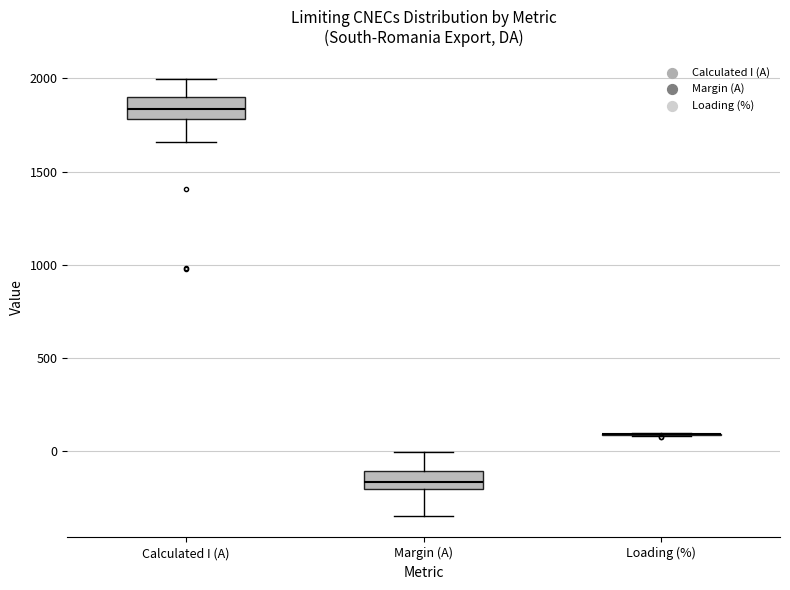

Reading left to right, read every box against the y-axis: the position of its median line, the range the box covers, and the ends of its whiskers. The values are not printed on the chart, so give them approximately, as read against the axis.

Calculated I (A): median 1850, box 1800 to 1900, whiskers 1650 to 2000
Margin (A): median -150, box -200 to -100, whiskers -350 to 0
Loading (%): box collapsed to a line at 100, whiskers 100 to 100